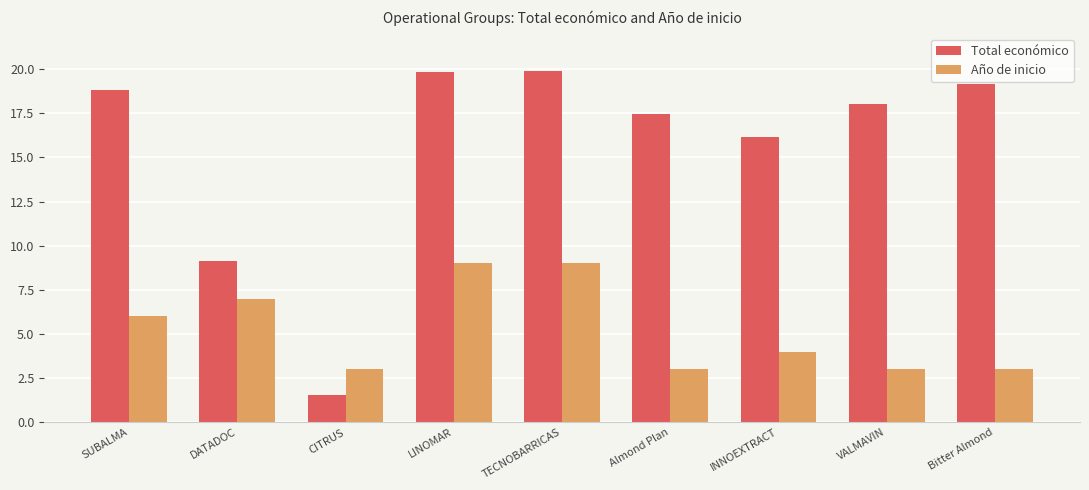

Where is Año de inicio nearest to the value 6?

SUBALMA